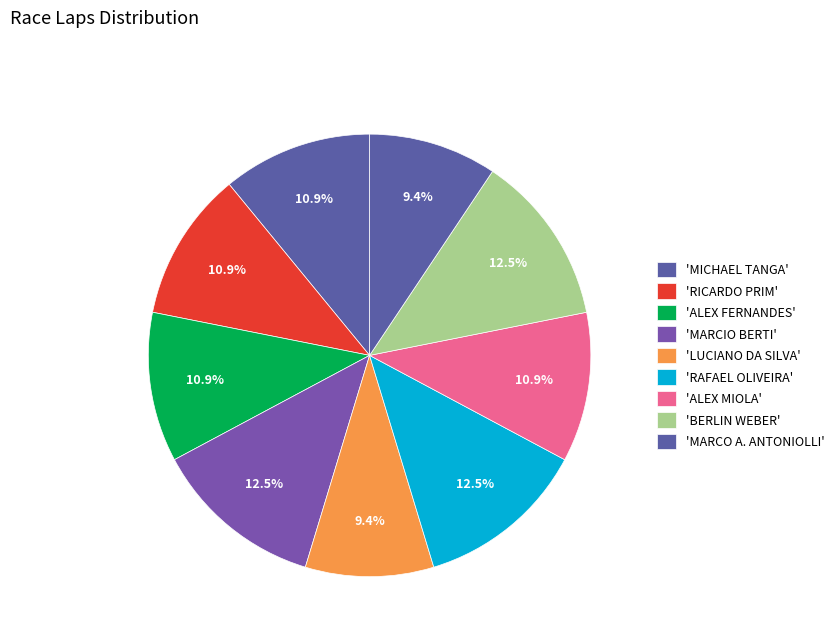

How many segments does this pie chart have?

9